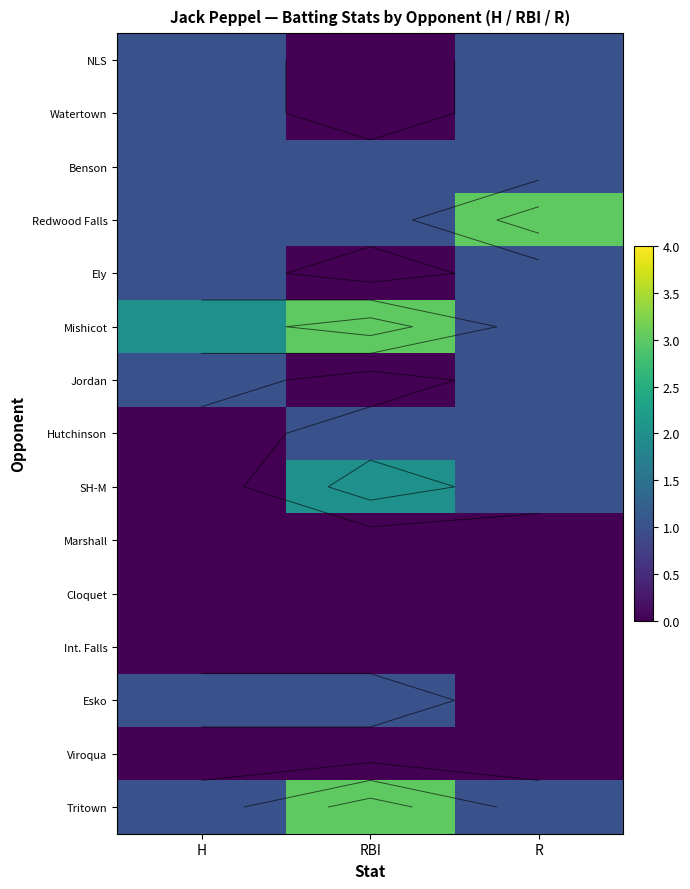

Is it true that Watertown equals 1 at H?

True